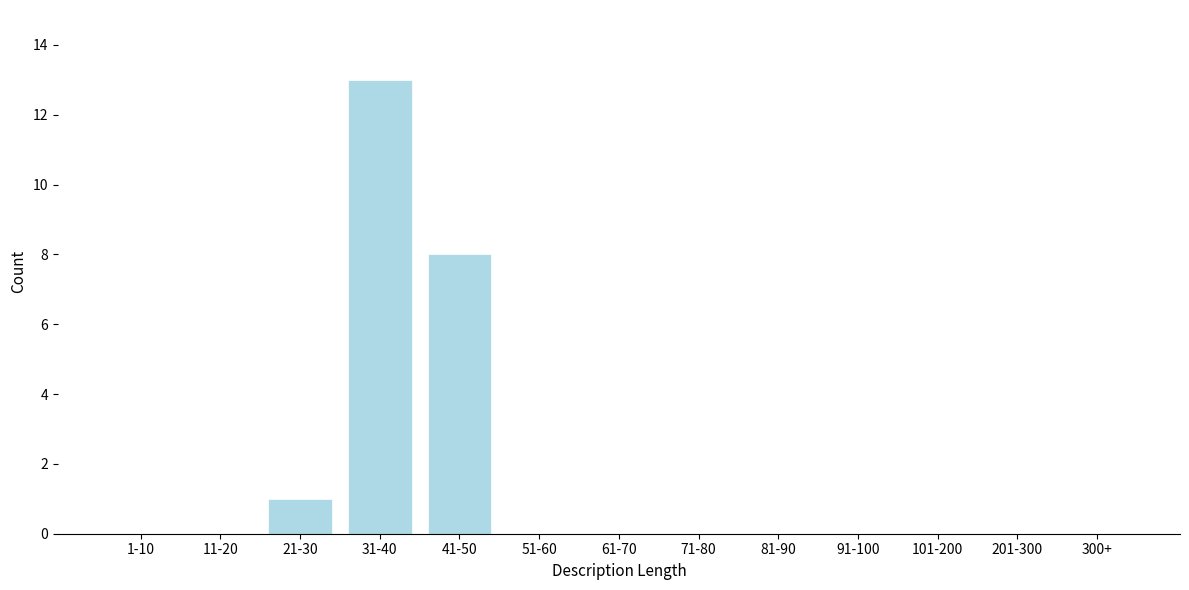

Reading left to right, what are all the values shown in this chart?

1-10=0	11-20=0	21-30=1	31-40=13	41-50=8	51-60=0	61-70=0	71-80=0	81-90=0	91-100=0	101-200=0	201-300=0	300+=0